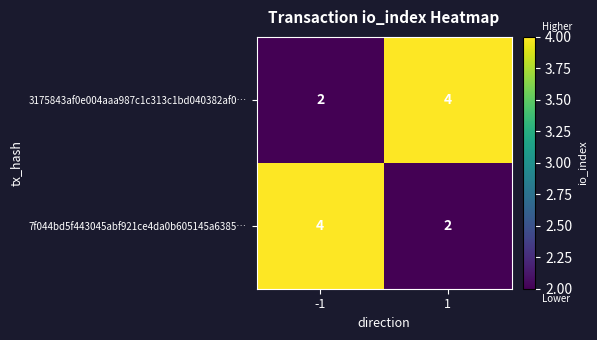

What is the total value across all series at -1?

6